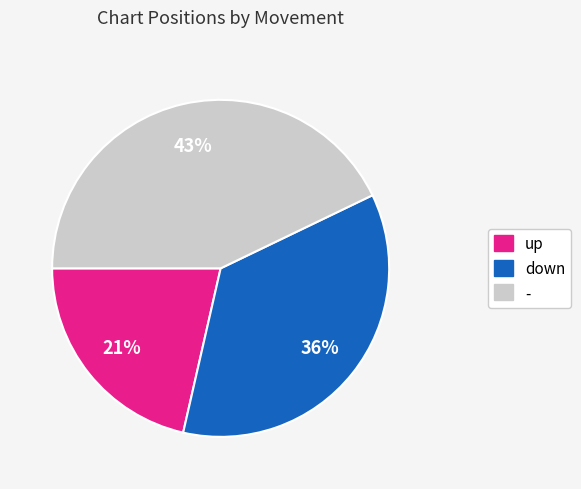

What is the ratio of the value at down to the value at up?

1.7